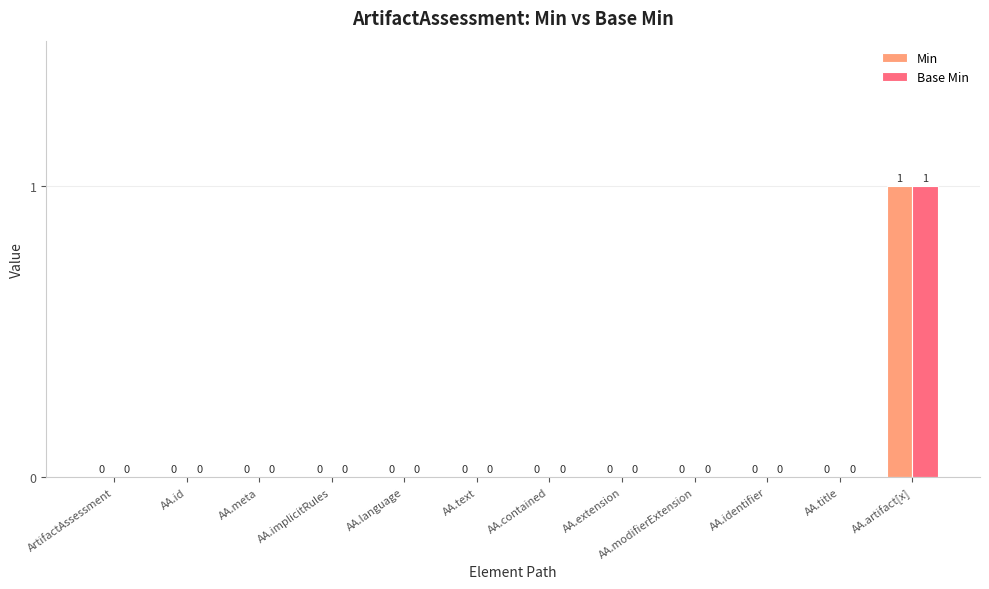

What are all the series names shown in the legend?

Min, Base Min